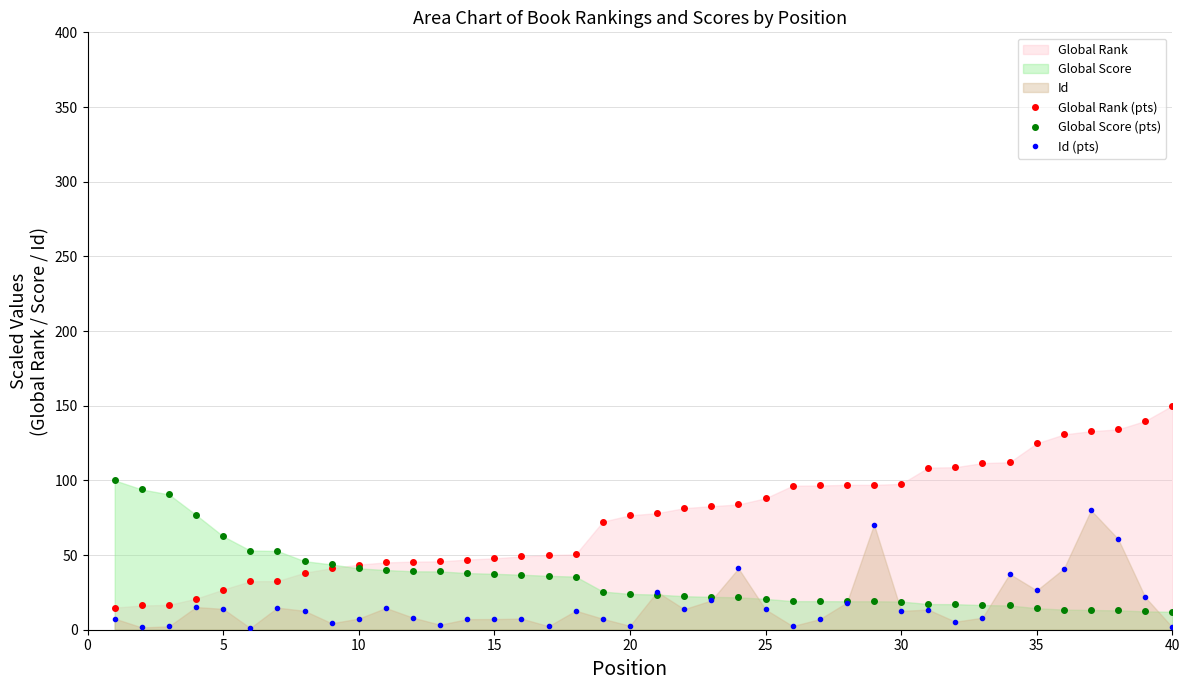

Reading left to right, extract all data points from this chart.

Global Rank (pts): 14.8	16.2	16.6	20.8	26.8	32.4	32.6	38.2	41.2	43.6	45.1	45.6	45.8	47.0	47.8	49.1	50.0	50.4	72.4	76.6	78.0	81.4	82.7	83.9	88.0	96.4	96.6	97.0	97.0	97.6	108.5	108.8	111.6	112.1	124.8	130.8	132.9	134.1	139.8	150.0
Global Score (pts): 100.0	93.9	90.6	76.9	62.6	53.0	52.8	45.9	43.7	41.1	40.0	39.1	39.0	37.9	37.4	36.8	36.1	35.6	25.6	24.0	23.5	22.4	22.0	21.7	20.7	19.1	19.1	19.1	19.1	18.9	17.2	17.1	16.5	16.3	14.4	13.5	13.2	13.0	12.3	12.0
Id (pts): 7.4	1.5	2.3	15.2	13.9	1.1	14.8	12.6	4.3	7.5	14.6	8.1	3.3	7.1	7.1	7.4	2.4	12.7	7.3	2.6	25.4	13.8	19.6	41.1	13.6	2.4	7.1	18.2	70.4	12.6	13.5	5.4	8.0	37.4	26.3	40.9	80.0	60.8	21.8	1.7